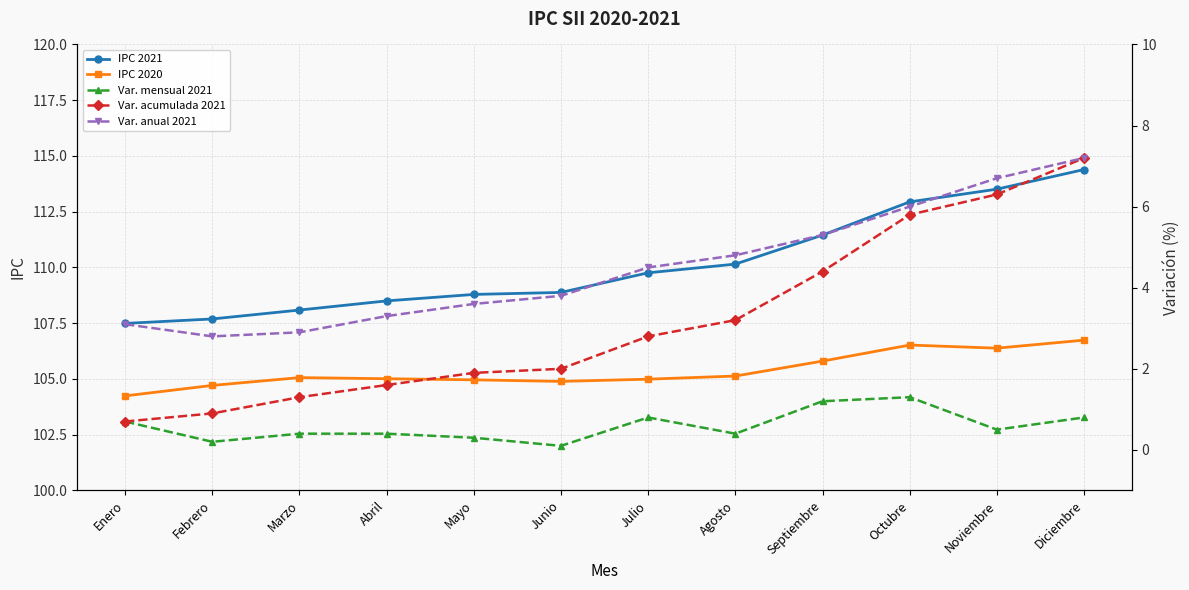

How many data points in Var. anual 2021 are above 4?

6